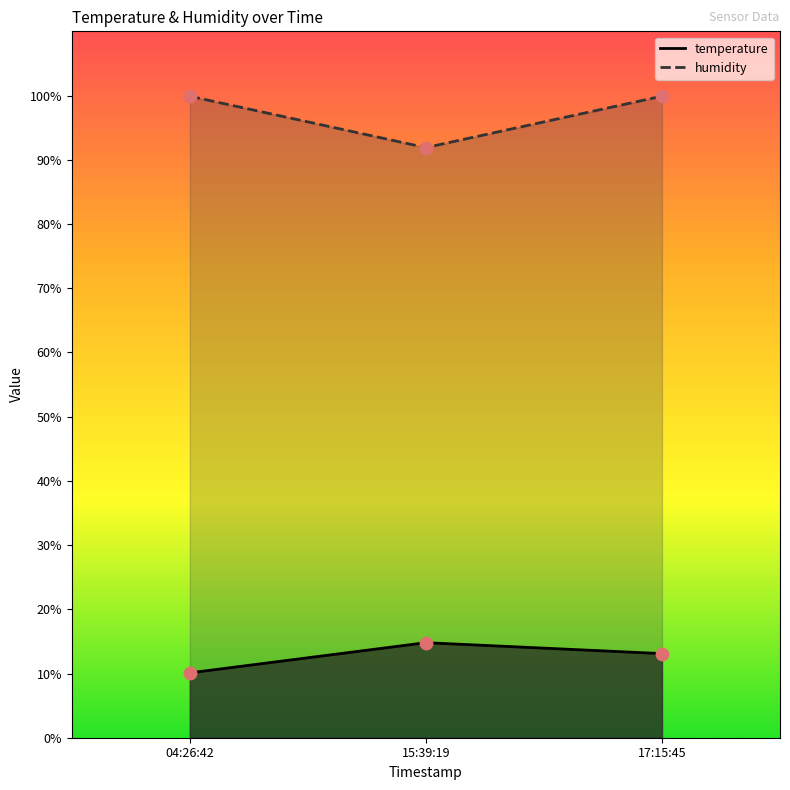

Which series reaches the maximum Y coordinate?

humidity